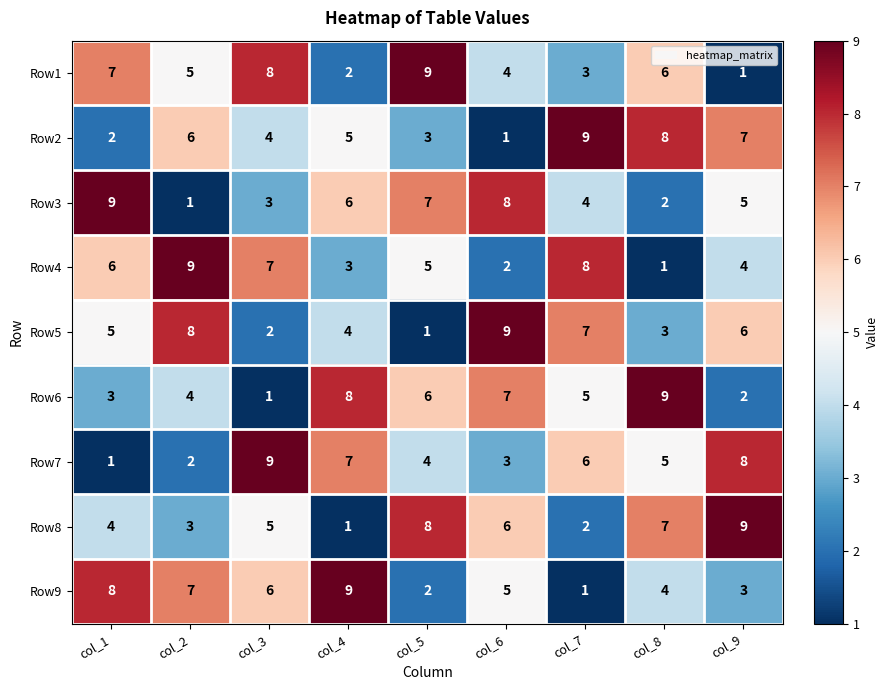

What is the total value across all series at col_1?

45